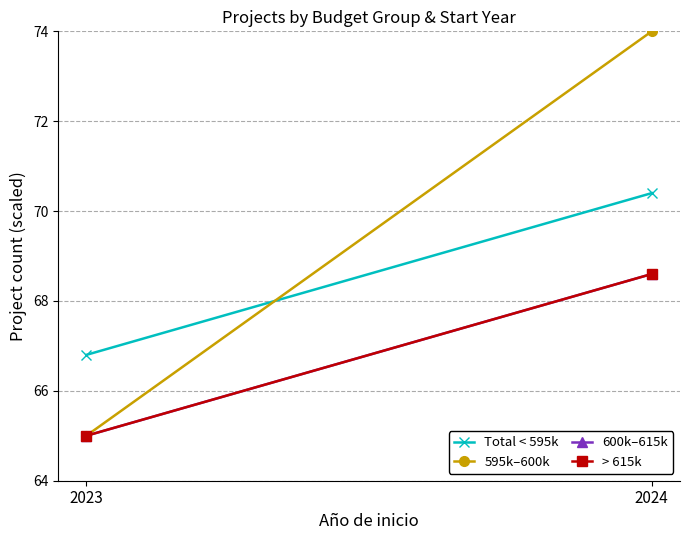

What is the maximum value shown in the chart?

74.0